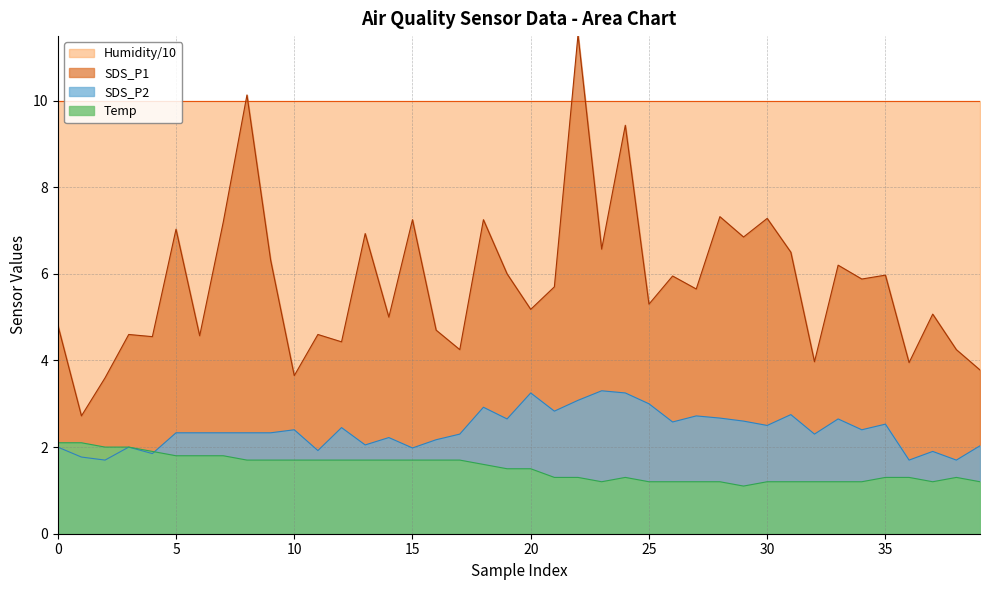

True or false: SDS_P1 and Humidity/10 intersect in this chart.

True